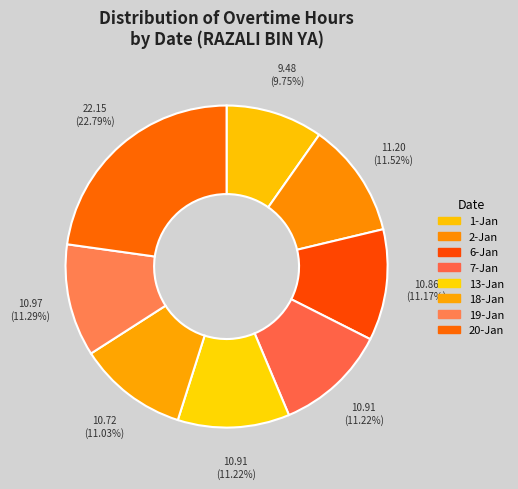

True or false: 20-Jan accounts for 16% of the total.

False